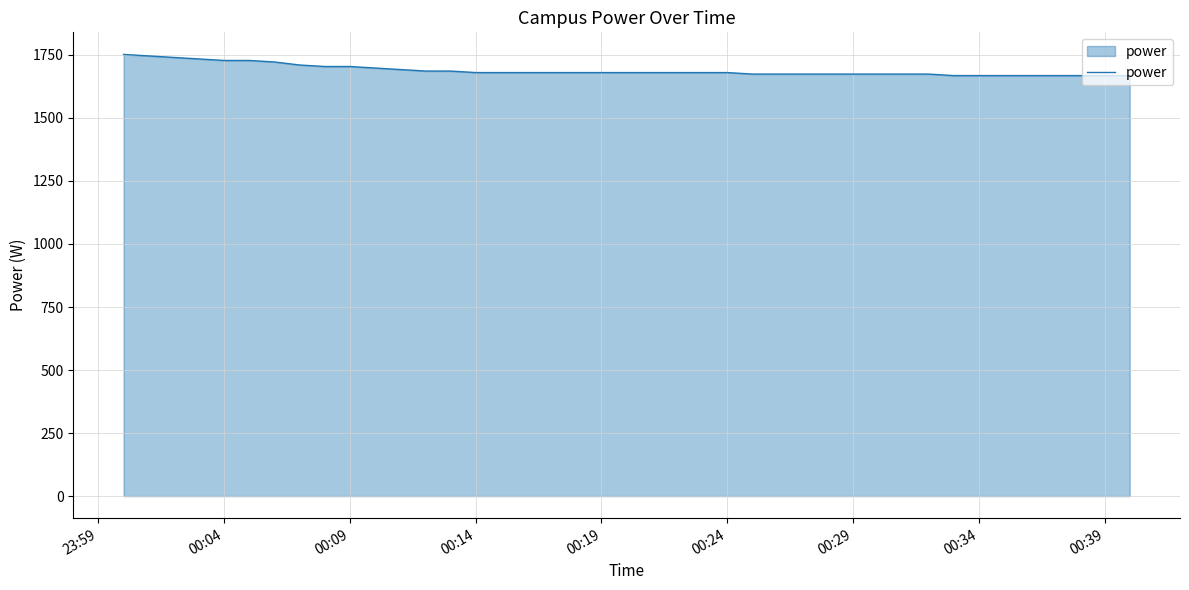

What is the maximum value shown in the chart?

1752